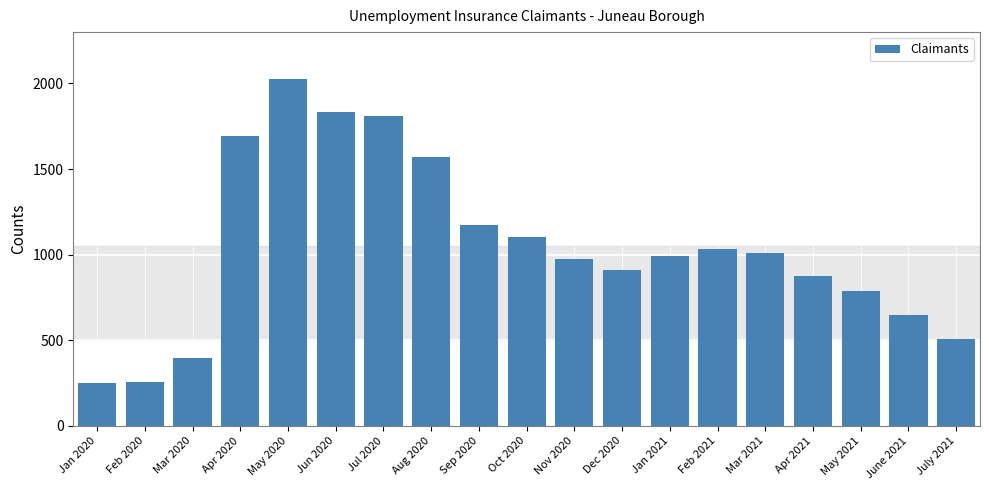

At which category does the chart reach its peak across all series?

May 2020